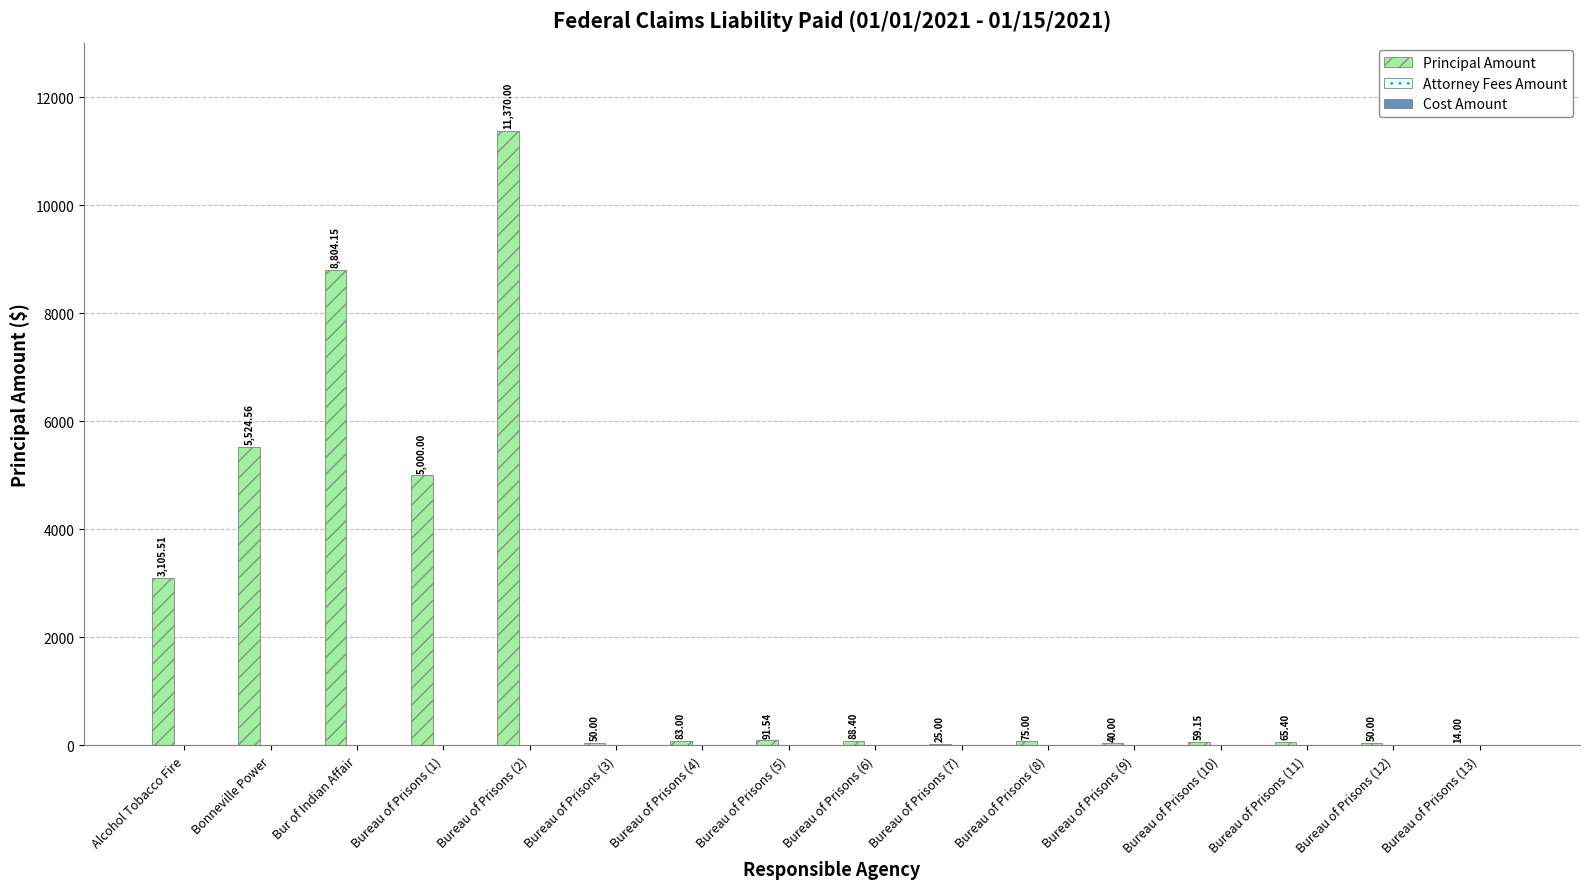

What is the change in value from Bureau of Prisons (3) to Bureau of Prisons (13)?

-36.0